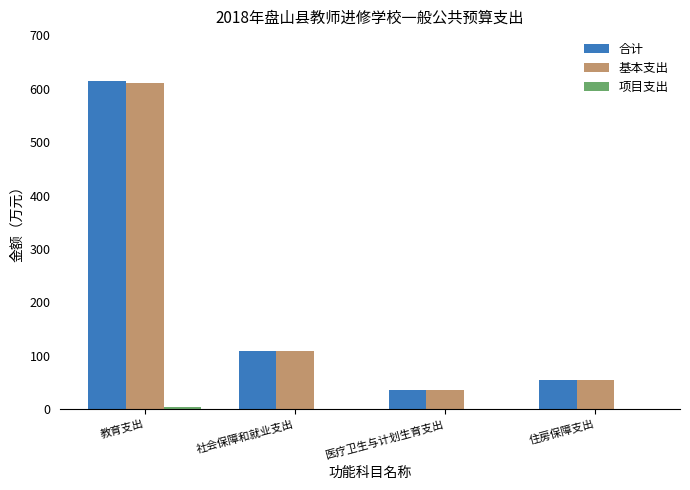

The 基本支出 series shows 24.8 at 住房保障支出. True or false?

False